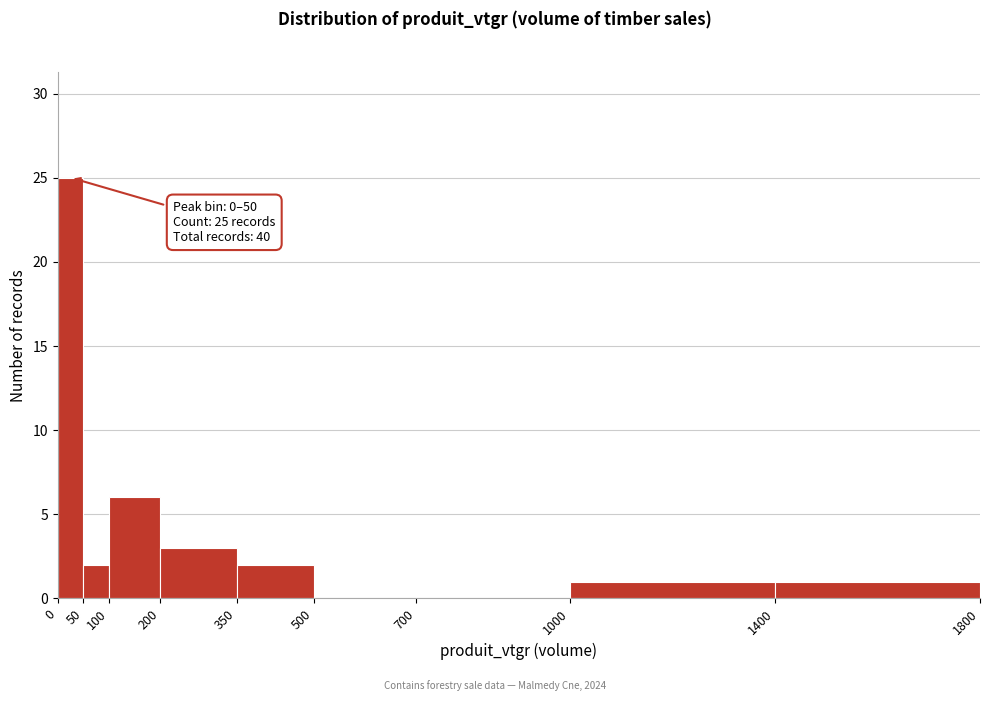

Over which range of the x-axis is the bar tallest?

0 to 50